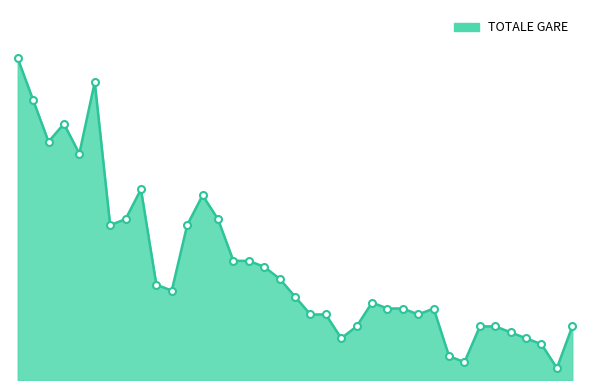

Does the chart display data point markers on the line(s)?

No